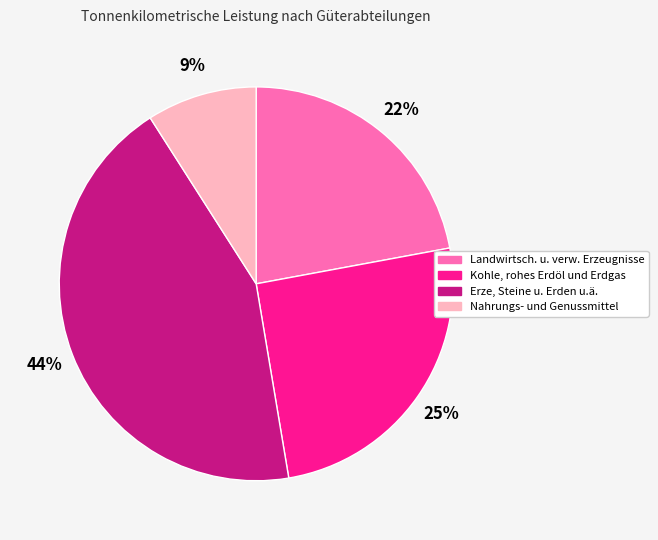

What is the smallest slice in the pie chart?

Nahrungs- und Genussmittel